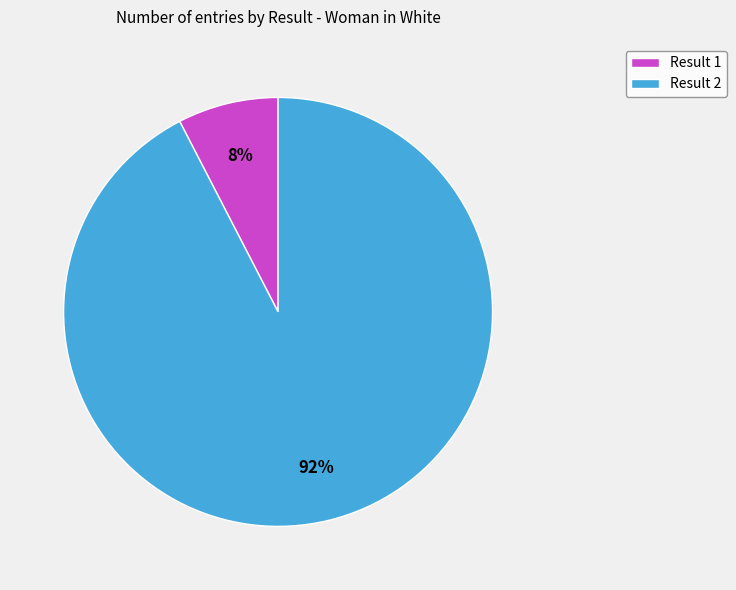

Does Result 2 represent more than half of the total?

Yes